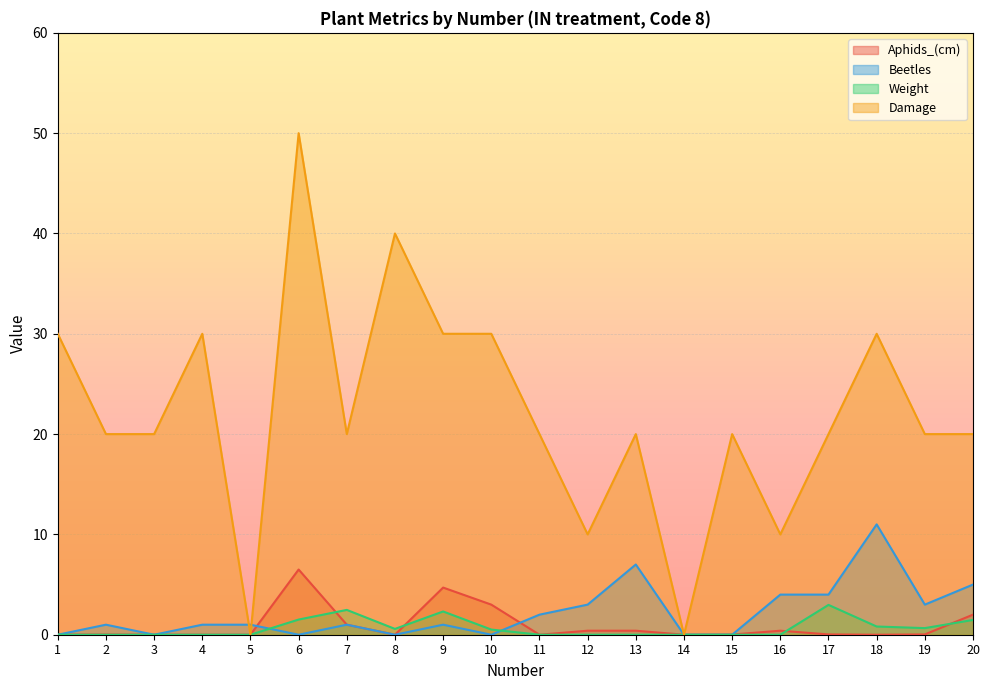

What is the sum of the Damage values at 9 and 19?

50.0